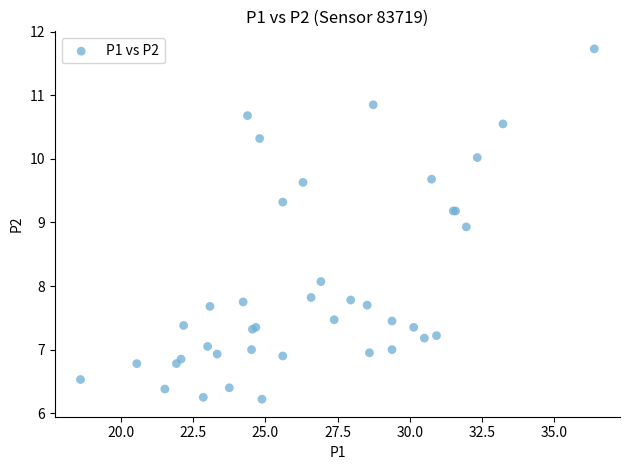

What Y value in the scatter plot is closest to 8?

8.1